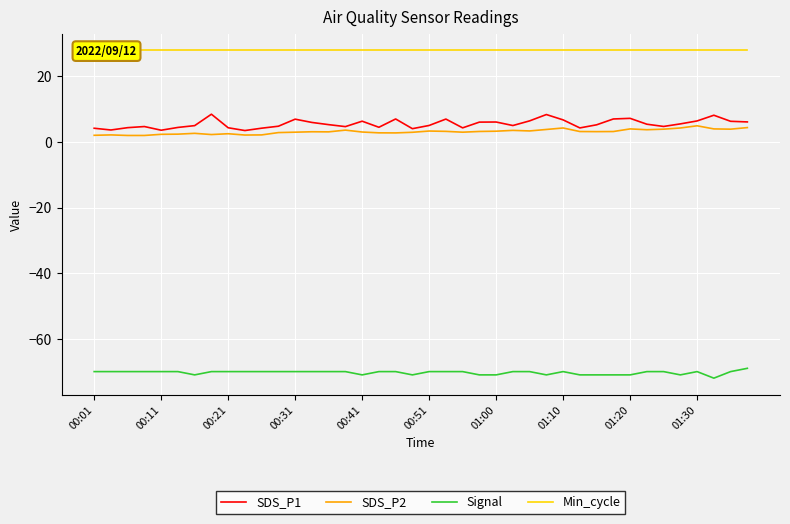

True or false: SDS_P1 and Signal intersect in this chart.

False